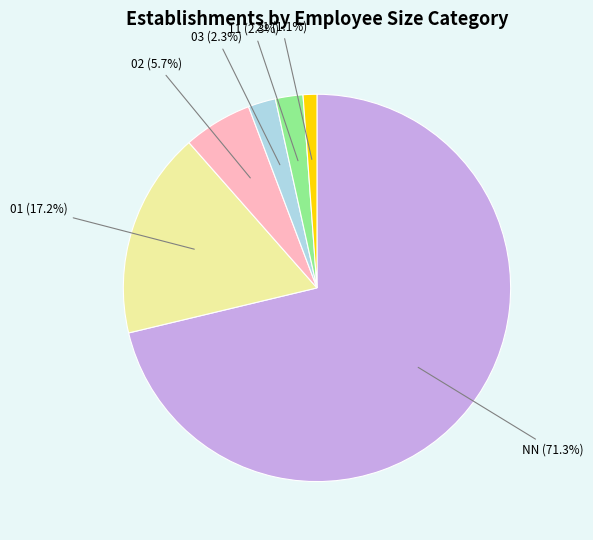

Is there any slice that represents more than half of the pie?

Yes